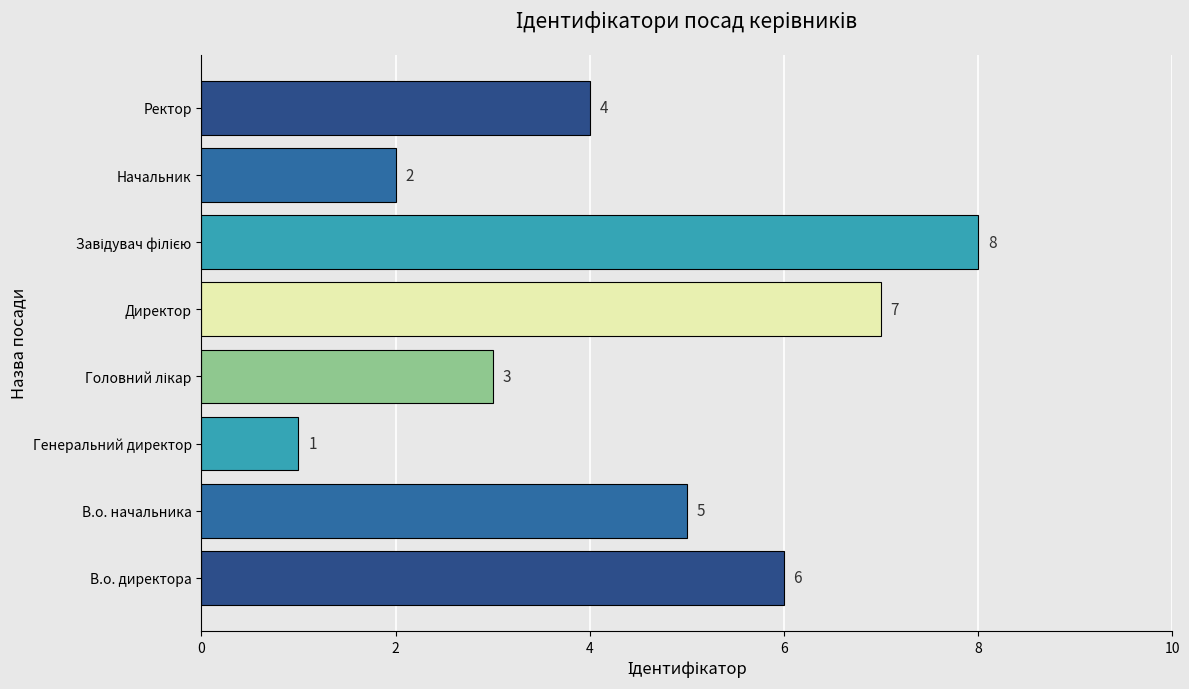

What is the change in value from В.о. директора to Директор?

+1